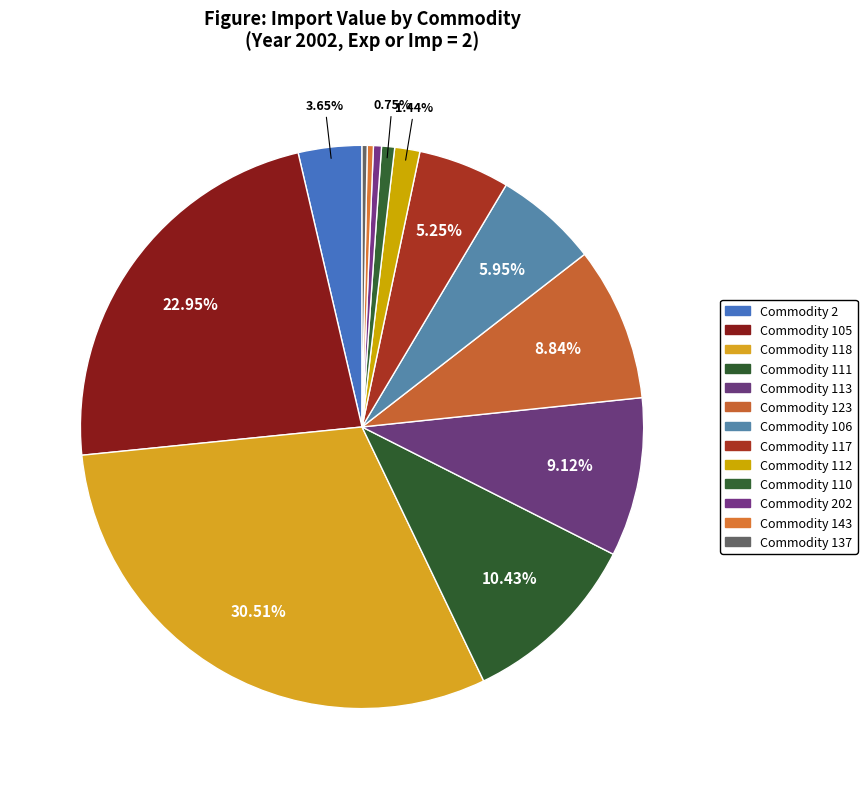

Rank the categories by value from highest to lowest.

118, 105, 111, 113, 123, 106, 117, 2, 112, 110, 202, 143, 137